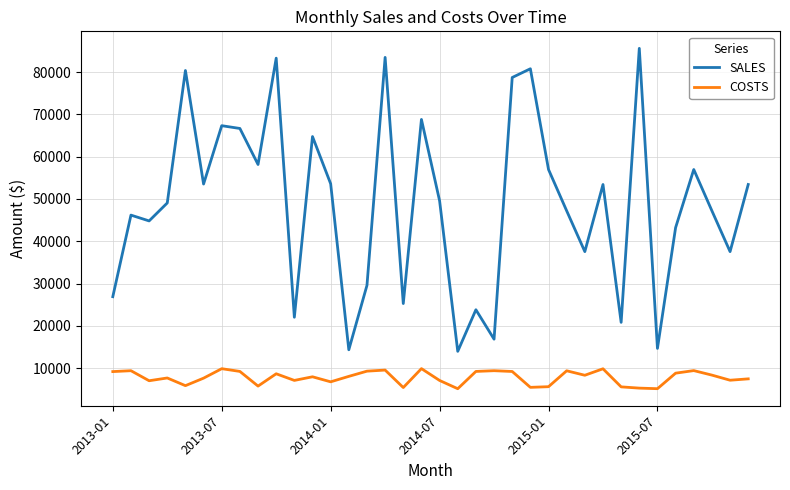

List the series in order of their overall mean, lowest first.

COSTS, SALES